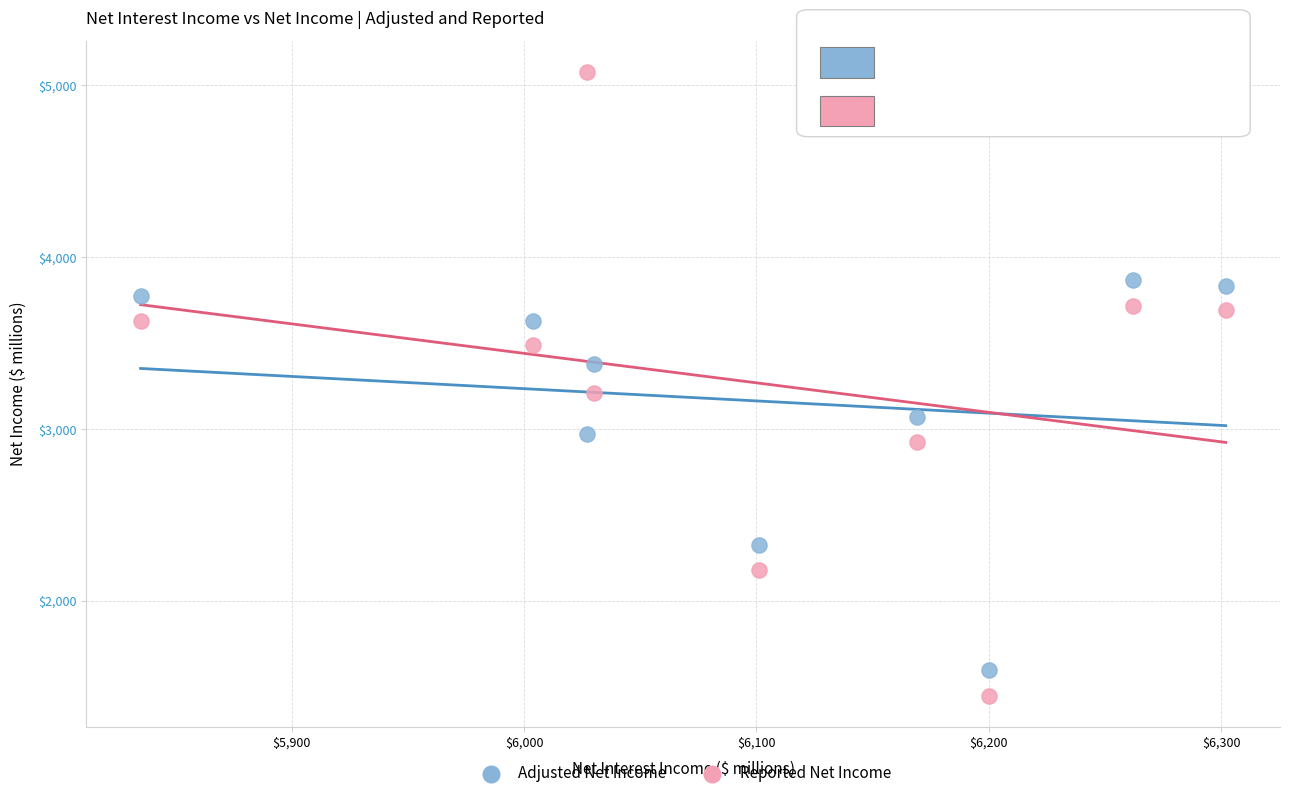

Which series reaches the minimum Y coordinate?

Reported Net Income